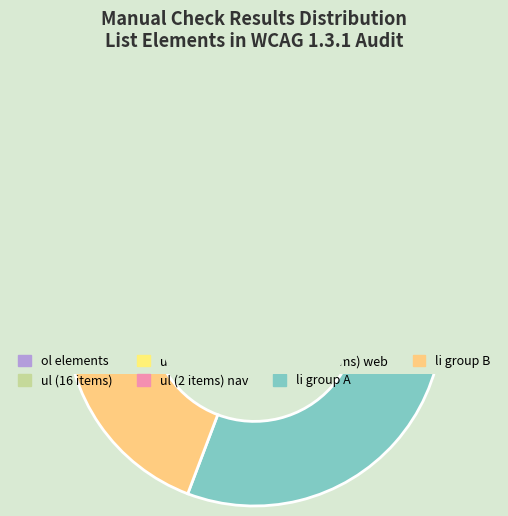

Which has a higher value, ul (3 list items) or li: Tipps und Hilfe?

ul (3 list items)